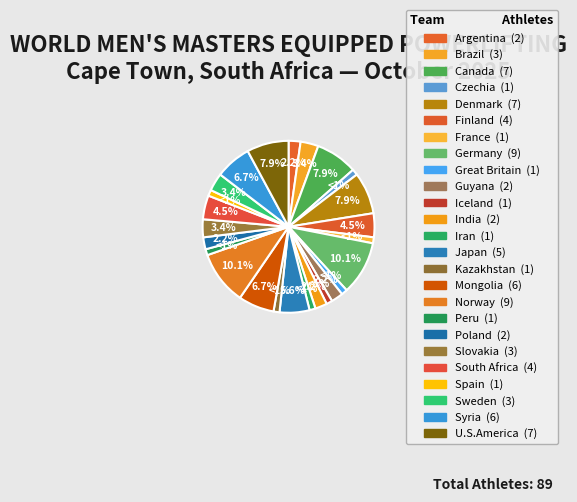

Does Great Britain account for over 50% of the chart?

No